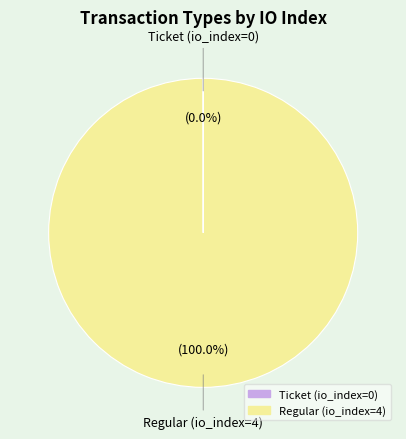

Which category has the biggest portion of the pie?

Regular (io_index=4)